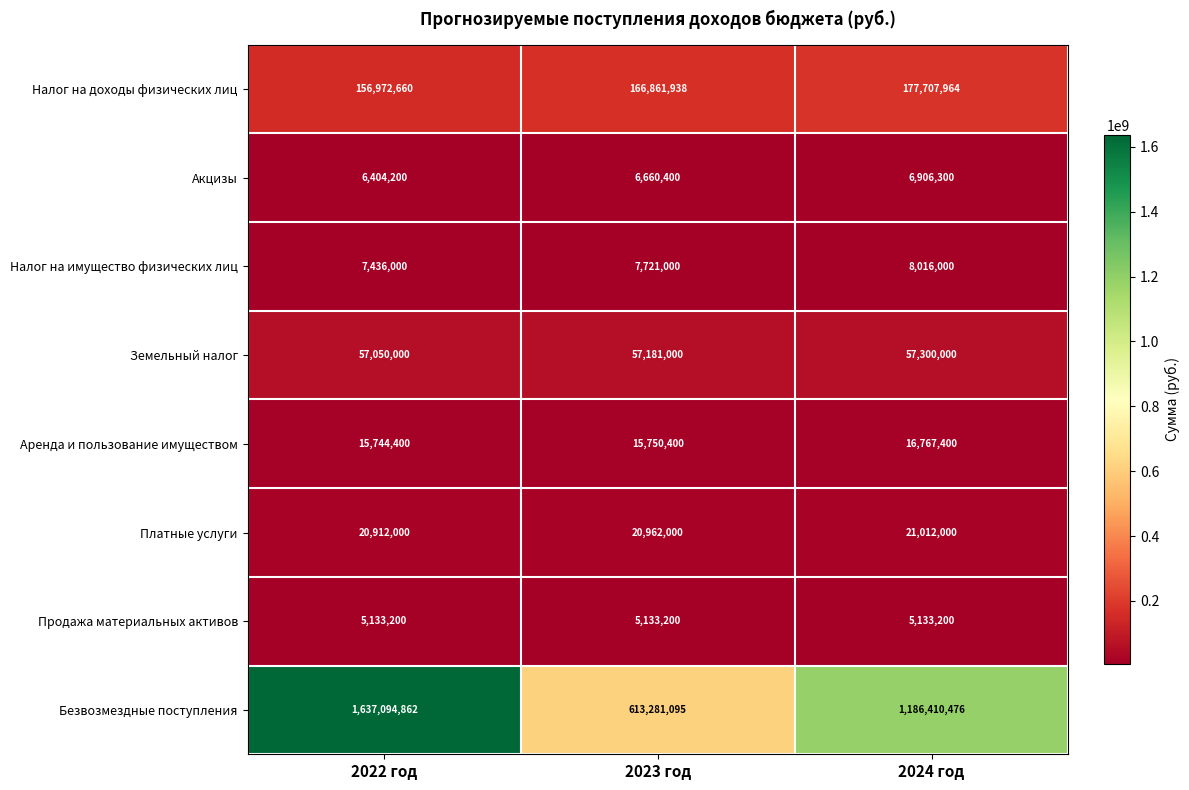

At how many categories does at least one series exceed 1152287546?

2